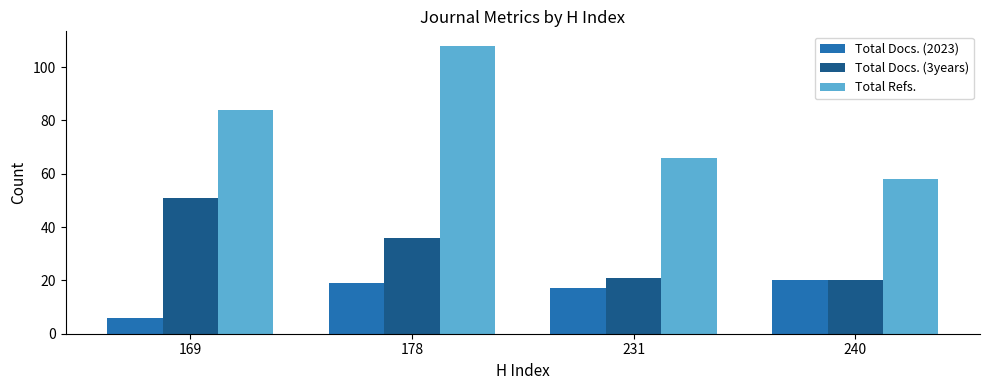

What are all the series names shown in the legend?

Total Docs. (2023), Total Docs. (3years), Total Refs.